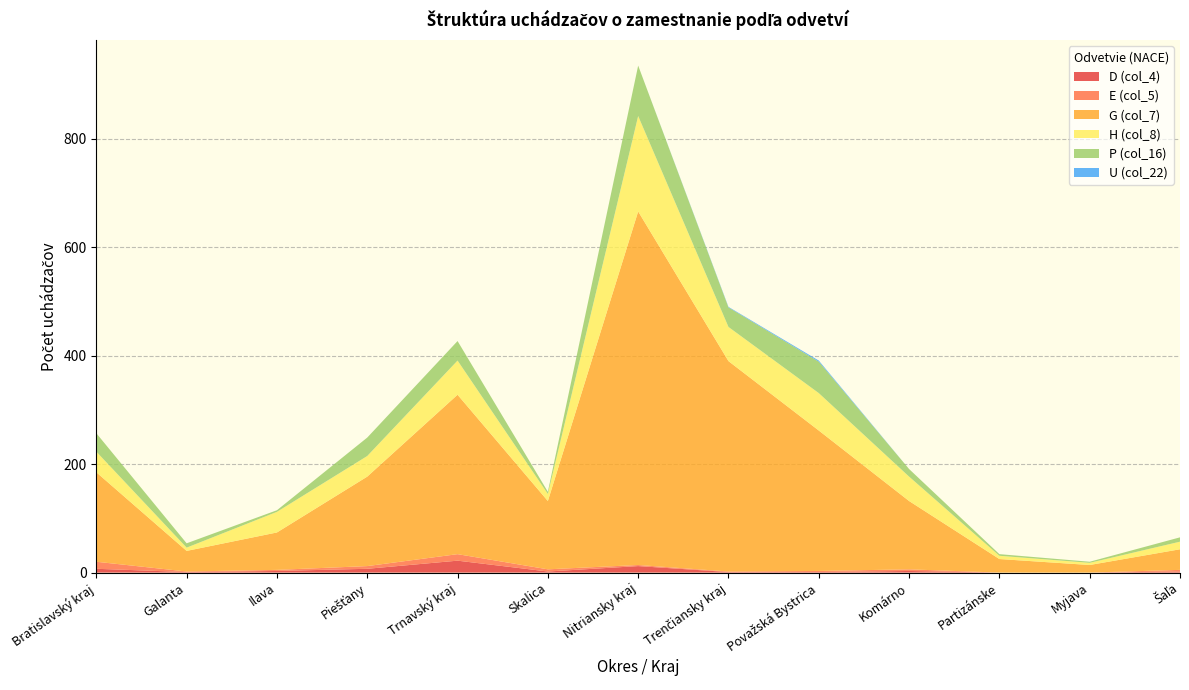

Reading right to left, what are all the values shown in this chart?

D (col_4): 2	0	0	3	1	1	12	2	22	7	3	1	7
E (col_5): 3	0	0	3	2	1	2	4	12	5	2	1	13
G (col_7): 38	14	25	126	259	388	652	126	294	165	69	38	165
H (col_8): 14	4	6	45	69	63	176	13	63	38	38	6	38
P (col_16): 8	2	3	14	58	36	93	4	36	34	3	8	34
U (col_22): 0	0	0	0	2	1	0	0	0	0	0	0	0